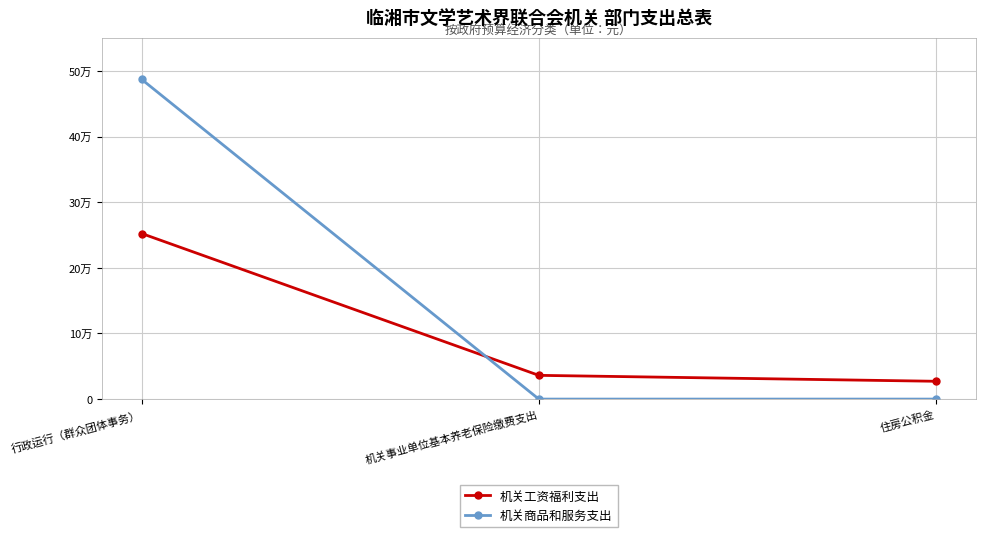

What position from the right is 机关事业单位基本养老保险缴费支出?

2